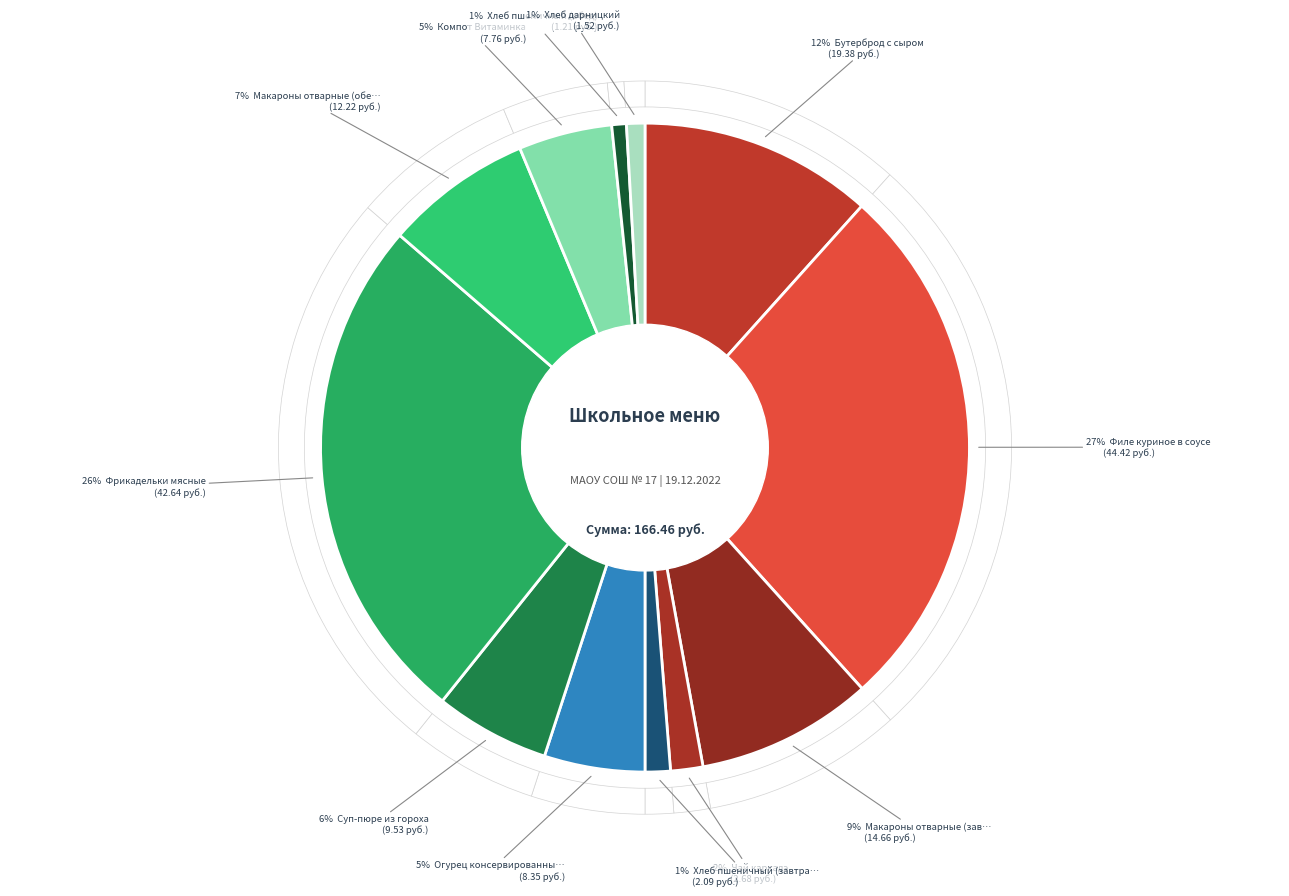

What percentage do Чай каркадэ and Суп-пюре из гороха together represent?

7.3%